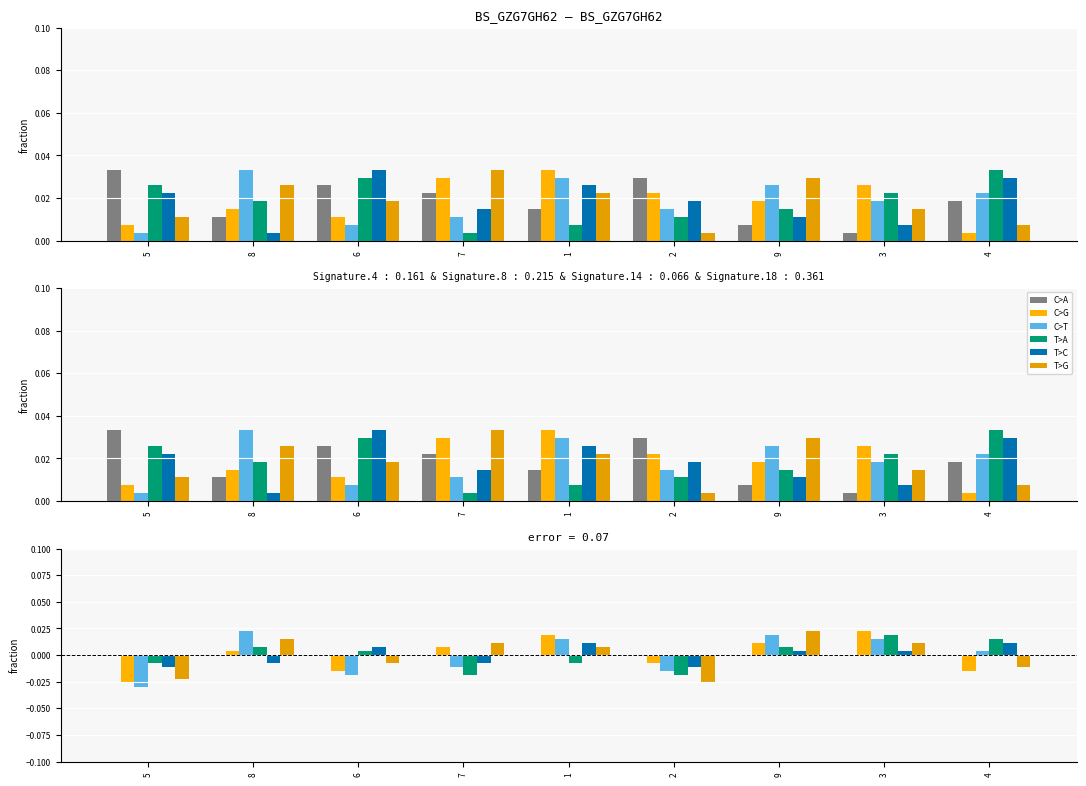

Which series changed the most between 1 and 9?

T>A